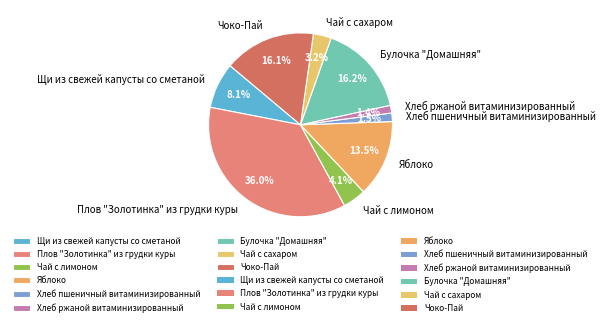

What portion of the pie excludes Хлеб пшеничный витаминизированный?

98.5%